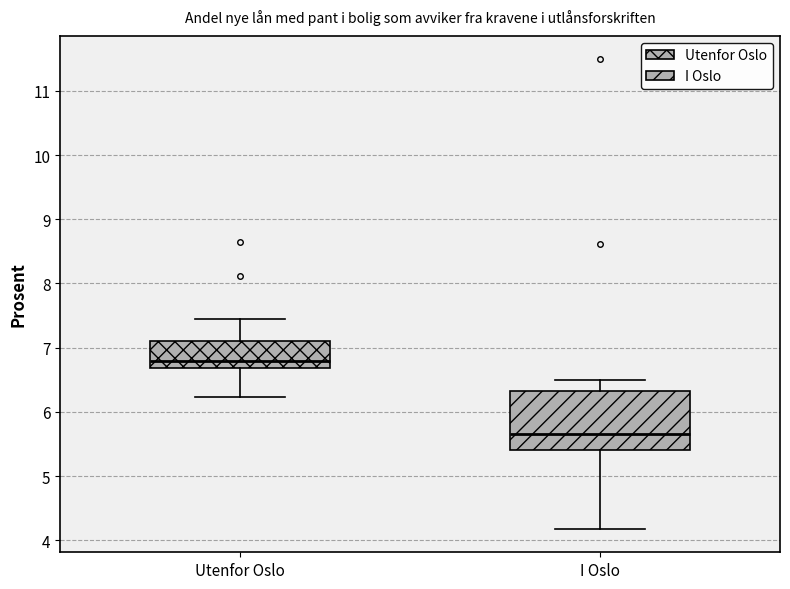

Which box is the tallest, from its lower edge to its upper edge?

I Oslo